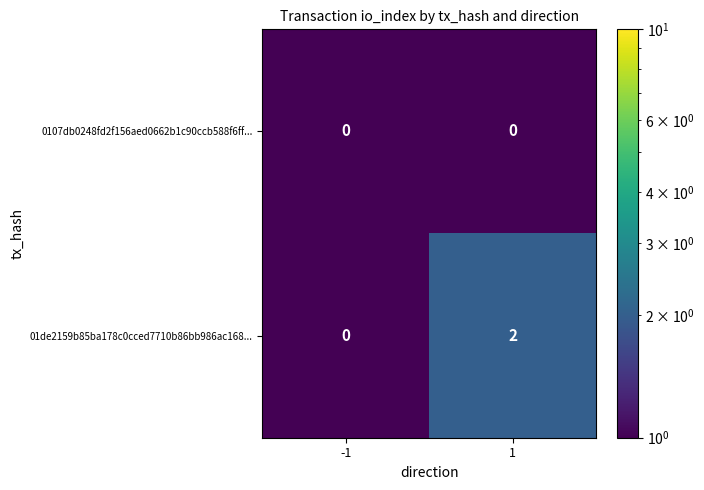

Which series has the largest total across all categories?

01de2159b85ba178c0cced7710b86bb986ac168...